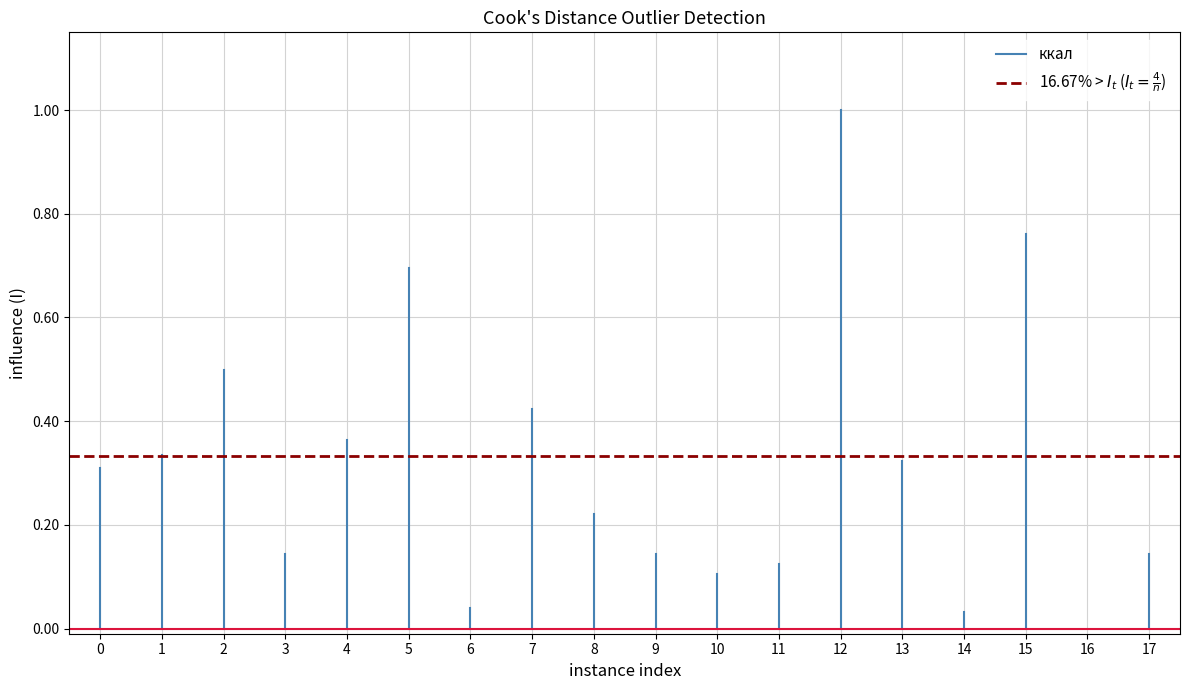

What is the sum of all 16.67% > $I_t$ ($I_t = \frac{4}{n}$) values?

0.7